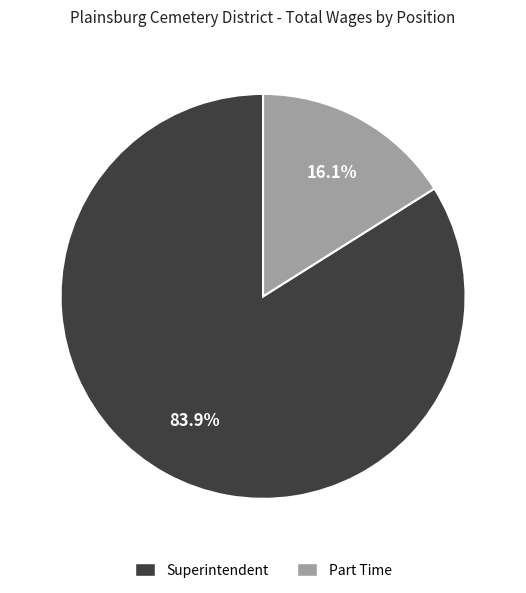

The Part Time slice represents 2% of the pie. True or false?

False